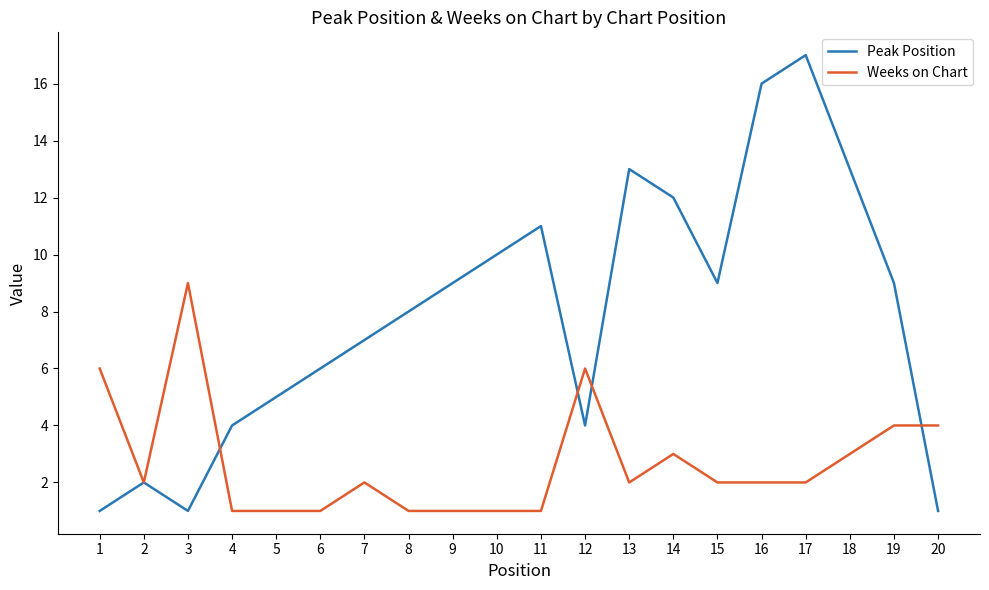

Which series has the largest total across all categories?

Peak Position